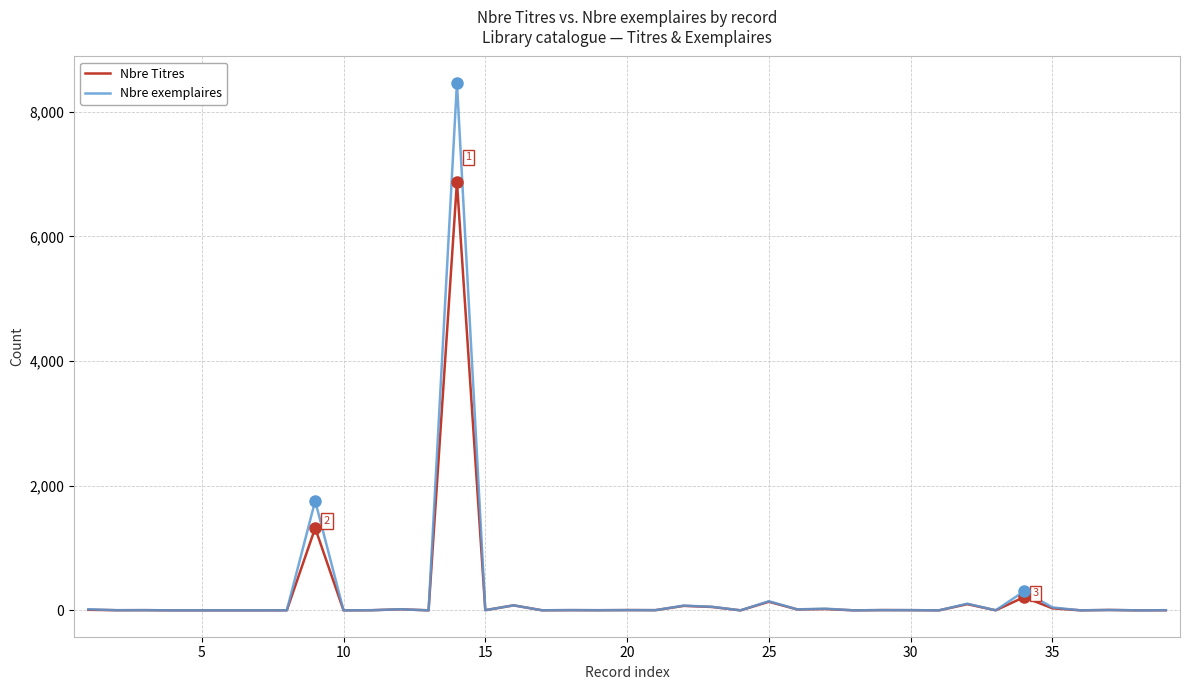

What is the maximum value shown in the chart?

8463